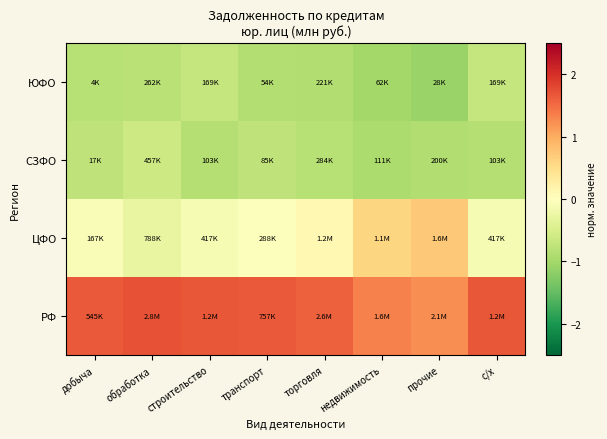

Between транспорт and с/х, which series saw the biggest shift?

ЮФО